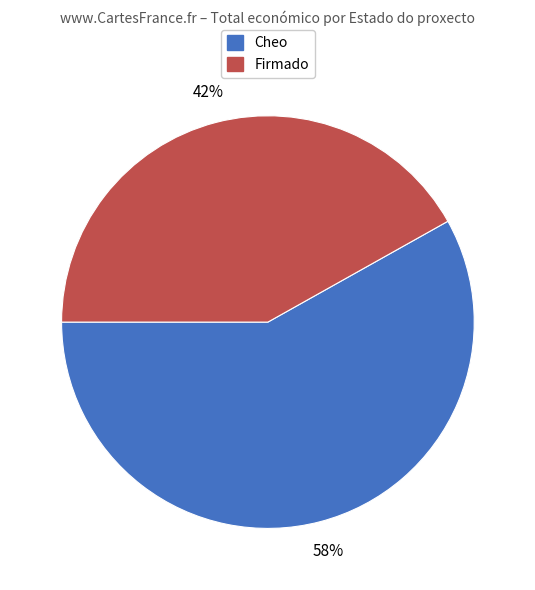

Which category has the biggest portion of the pie?

Cheo